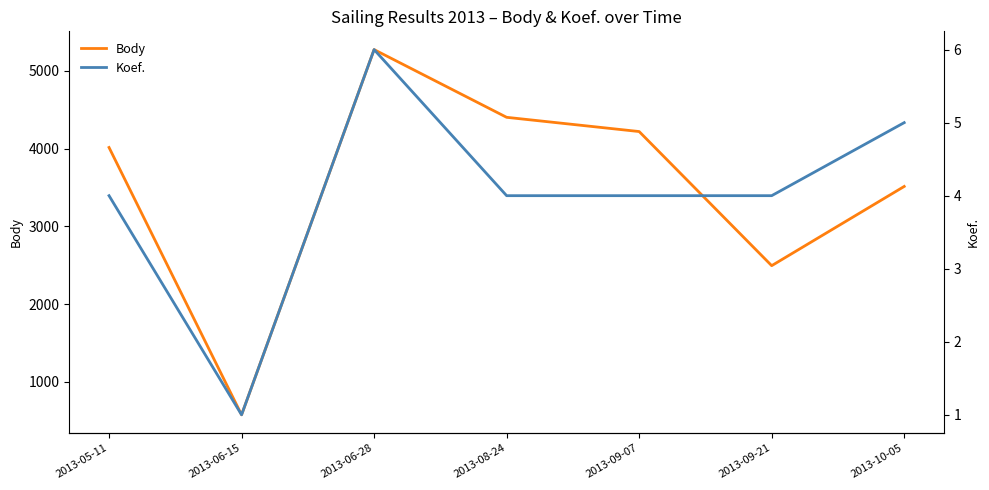

What position from the right is 2013-06-28?

5